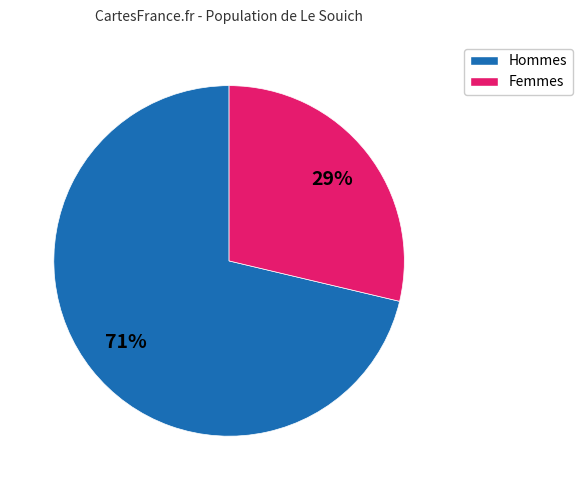

Is there a majority slice in this chart?

Yes